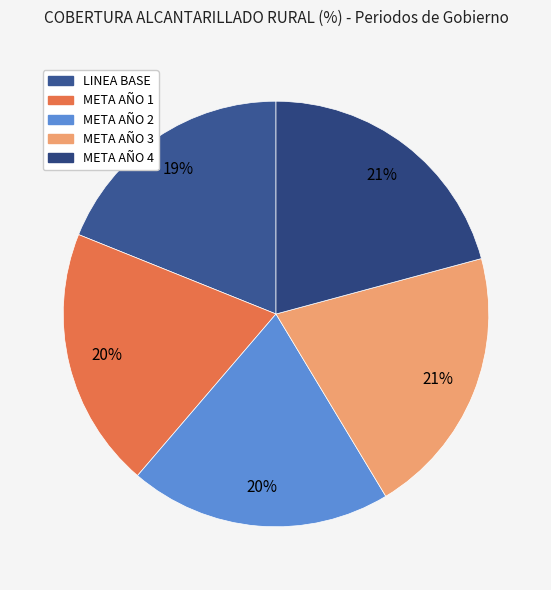

Is the sum of META AÑO 2 and META AÑO 4 greater than half?

No